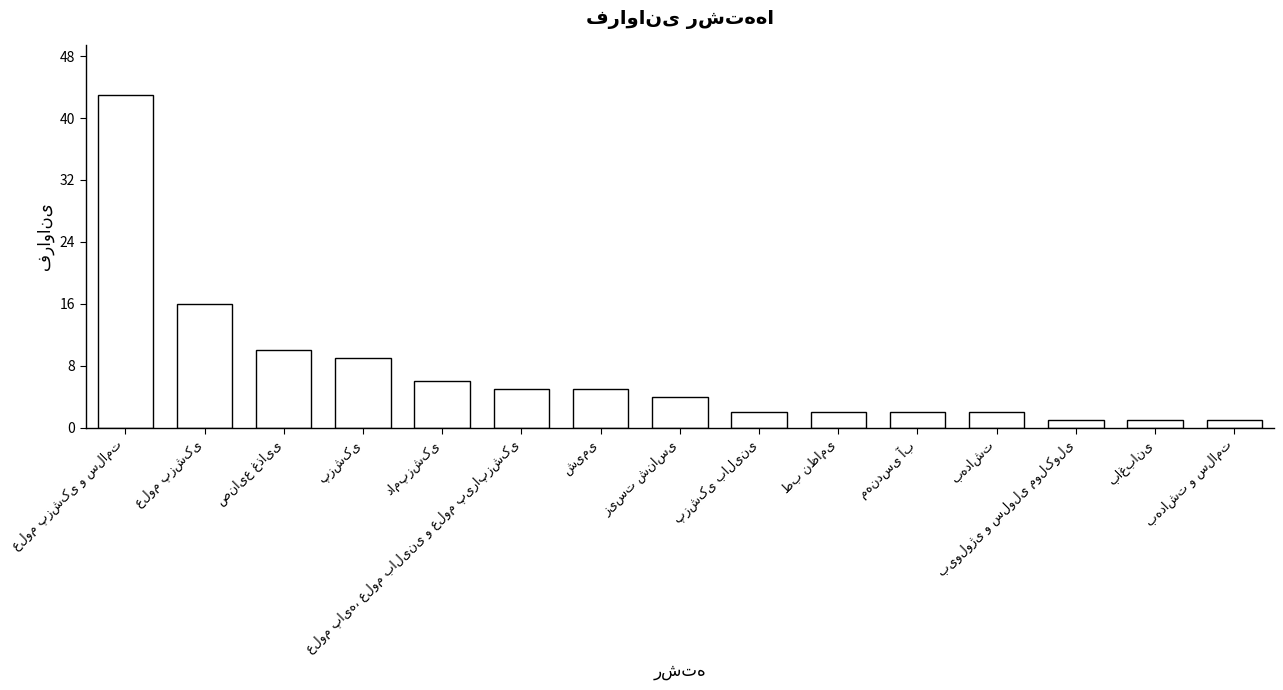

What is the greatest value displayed?

43